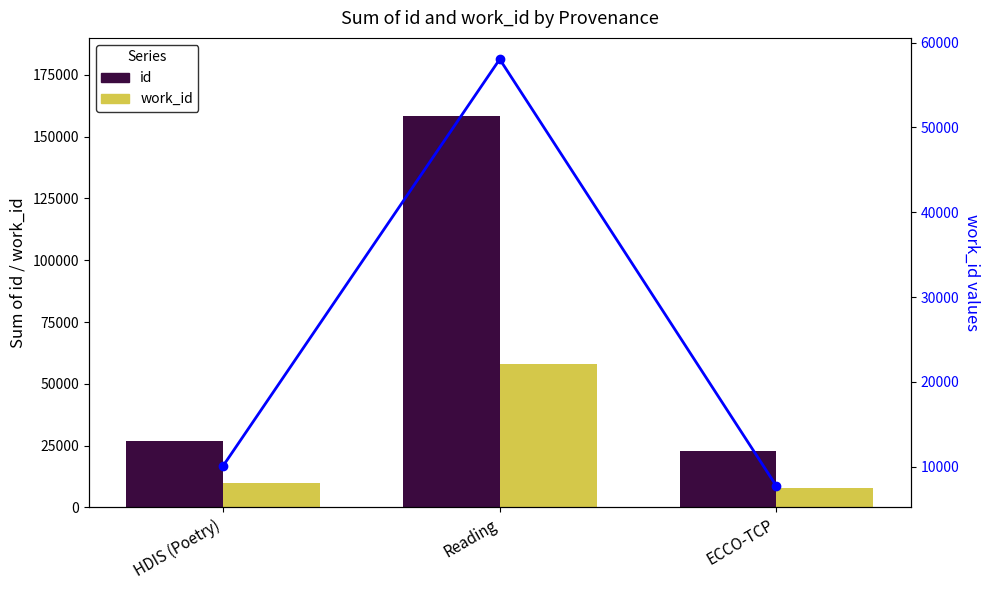

How many values in the id series are below 26868?

1